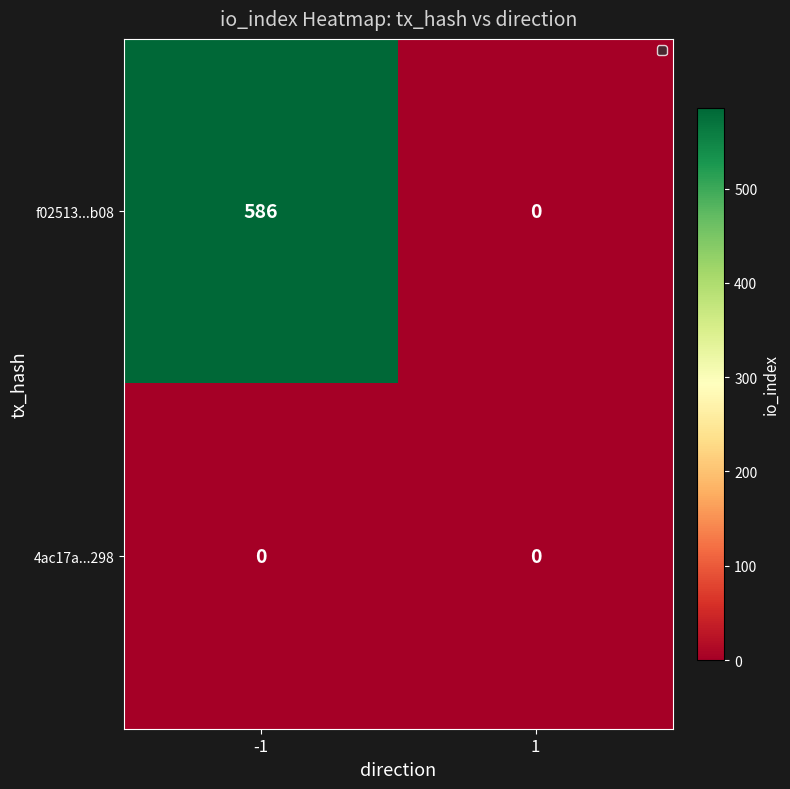

What is the difference between the highest and lowest values at -1?

586